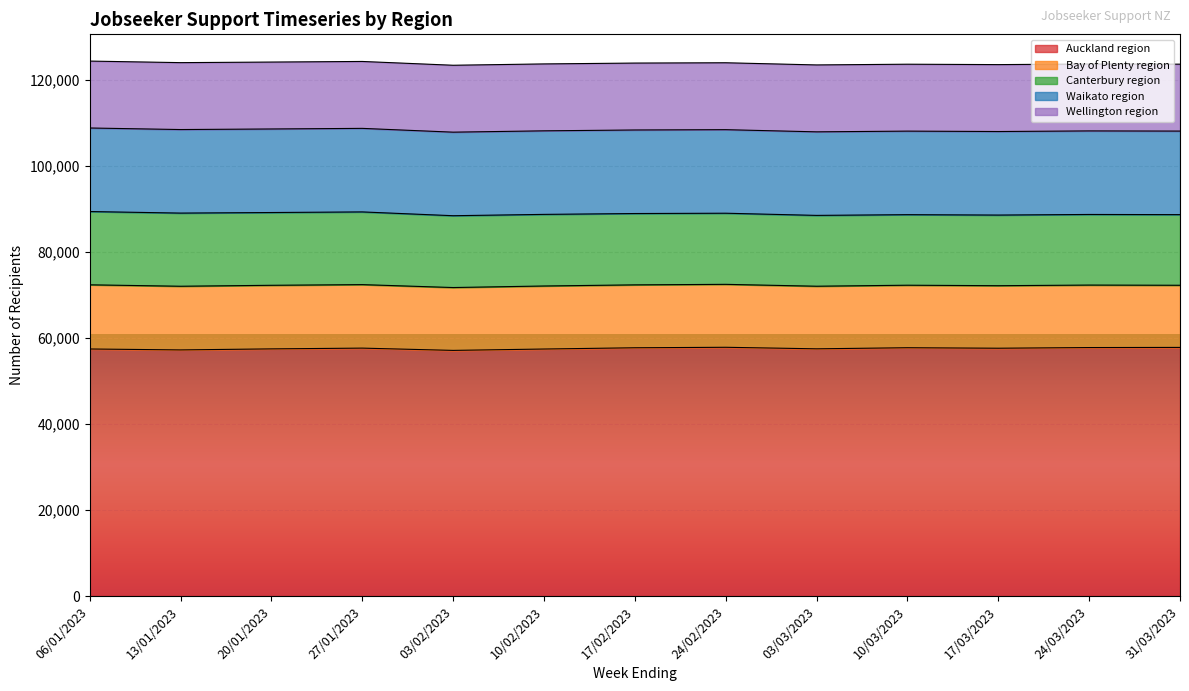

What is the label of the 6th point from the right?

24/02/2023